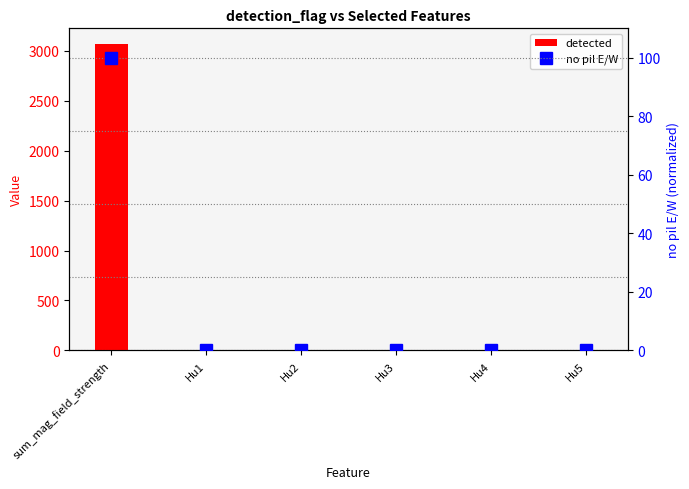

Is the value of detected at Hu2 greater than the value of no pil E/W at sum_mag_field_strength?

No